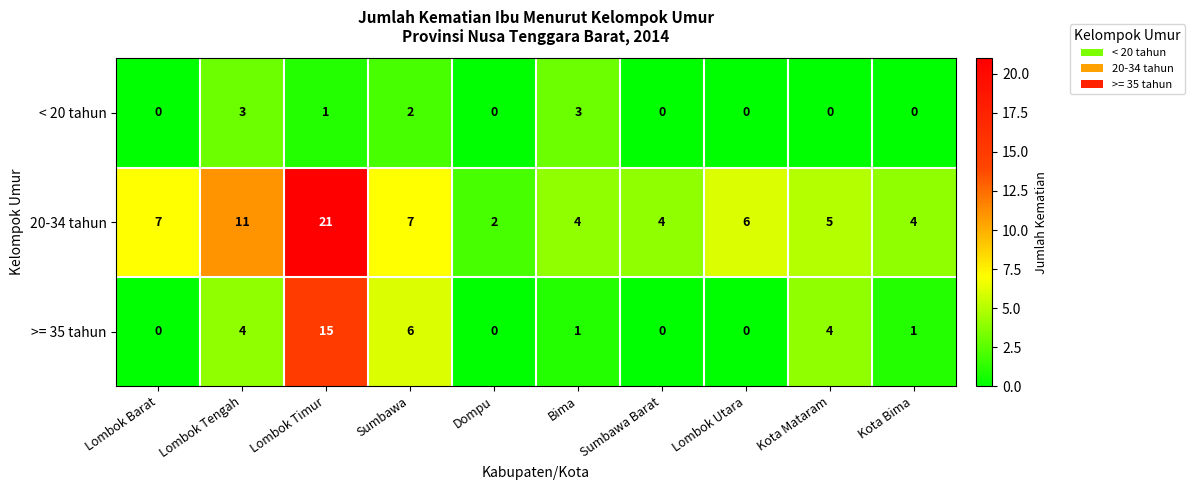

The >= 35 tahun series shows 1 at Kota Mataram. True or false?

False